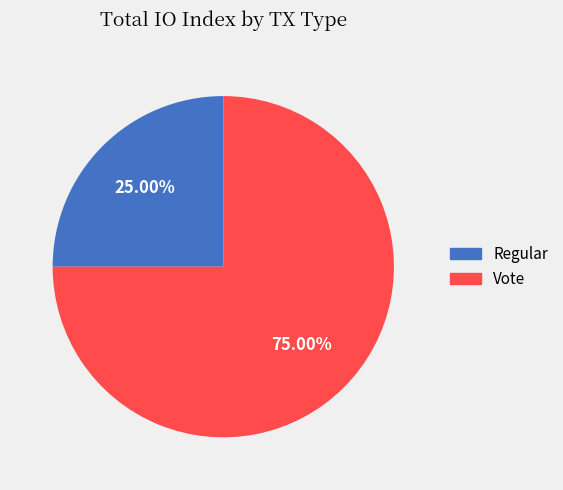

To the nearest percent, what percentage of the pie is Vote?

75%